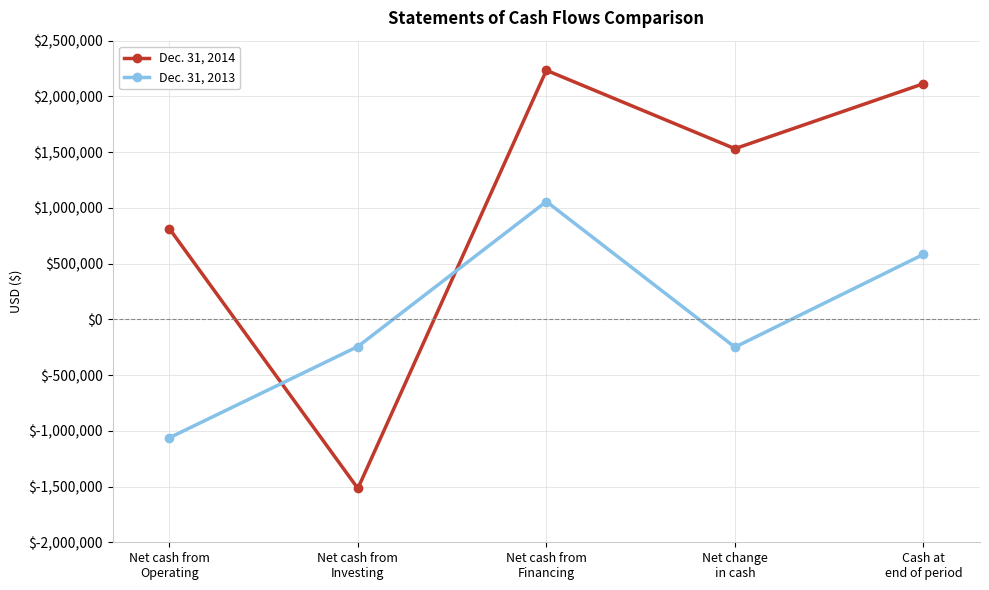

True or false: Dec. 31, 2013 and Dec. 31, 2014 intersect in this chart.

True